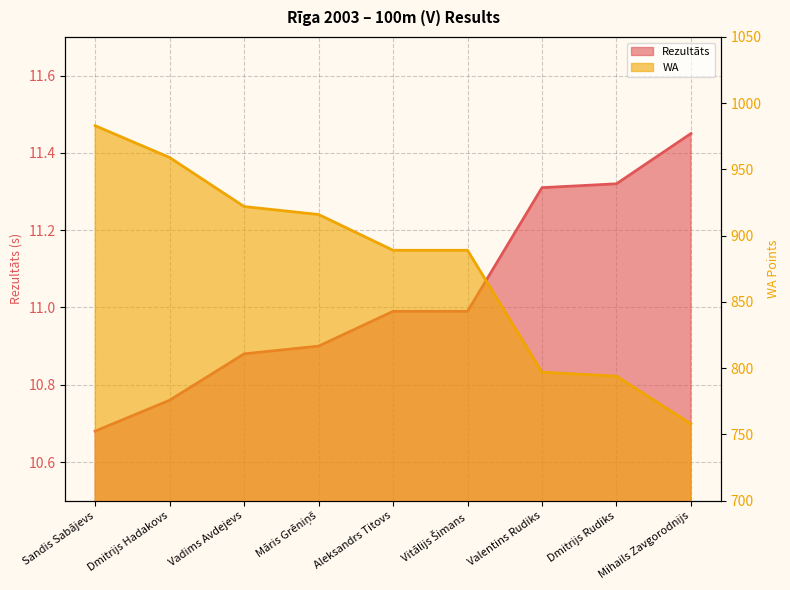

Which has a higher value, Sandis Sabājevs or Māris Grēniņš?

Māris Grēniņš